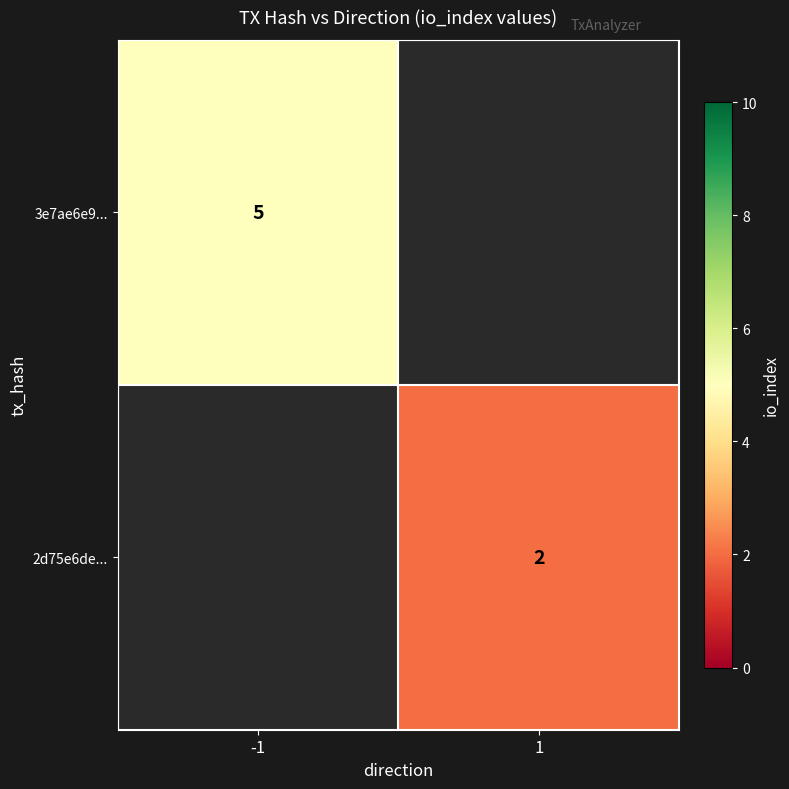

The value of 3e7ae6e9... at -1 is 2. True or false?

False